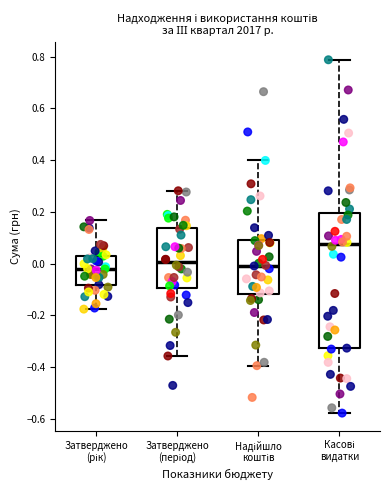

Where is the lower edge of the box for Касові видатки on the y-axis? The values are not printed on the chart, so give them approximately, as read against the axis.

-0.32